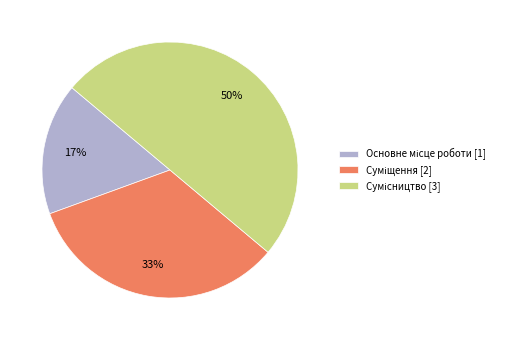

To the nearest percent, what is the average slice percentage?

33%